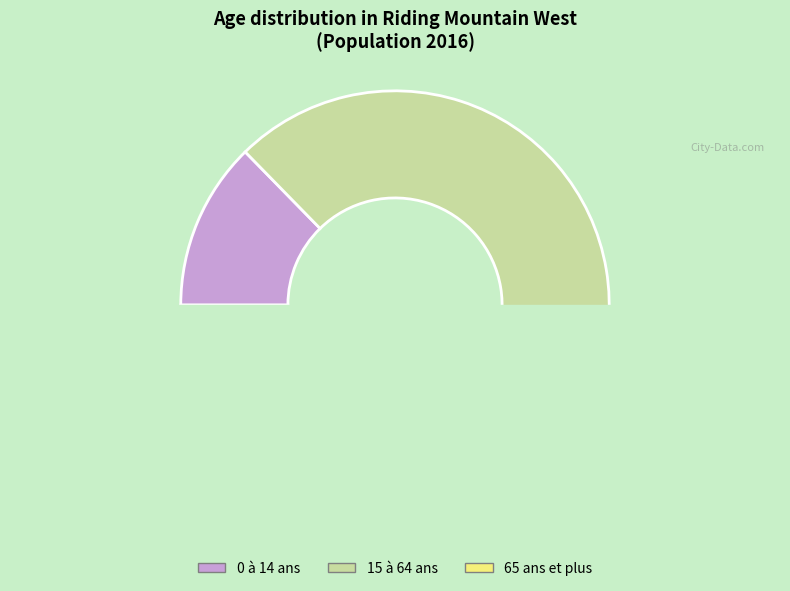

Is the sum of 65 ans et plus and 0 à 14 ans greater than half?

No